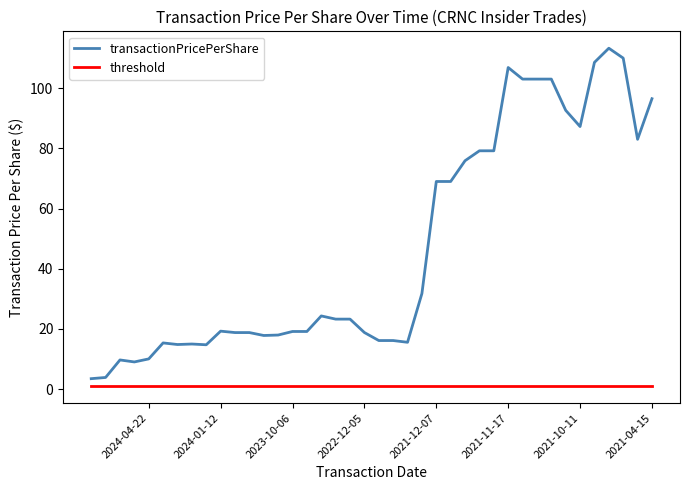

What is the sum of all transactionPricePerShare values?

1875.8